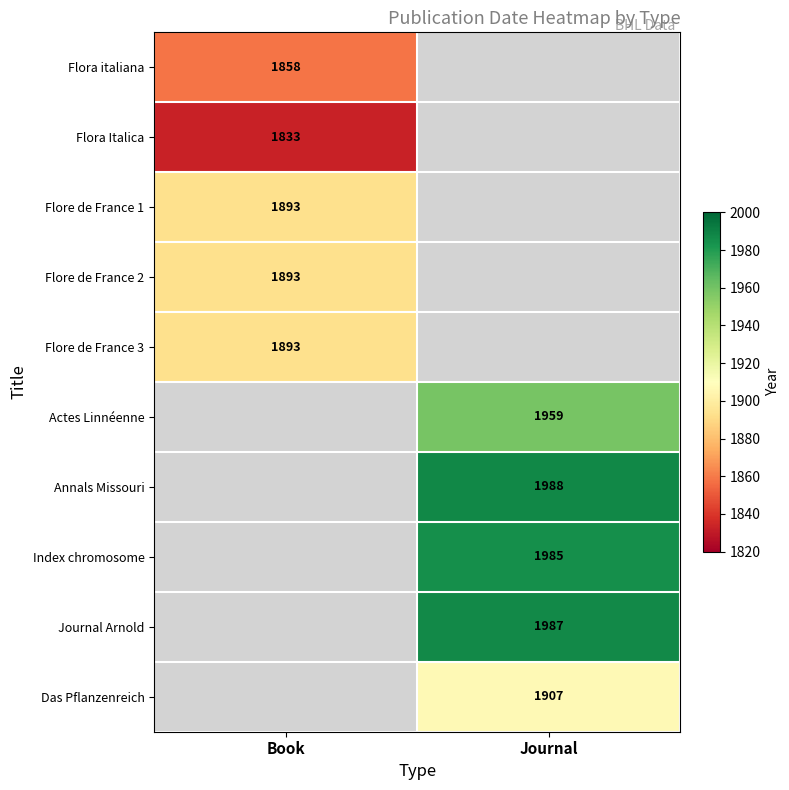

Between Book and Journal, which is larger?

Journal